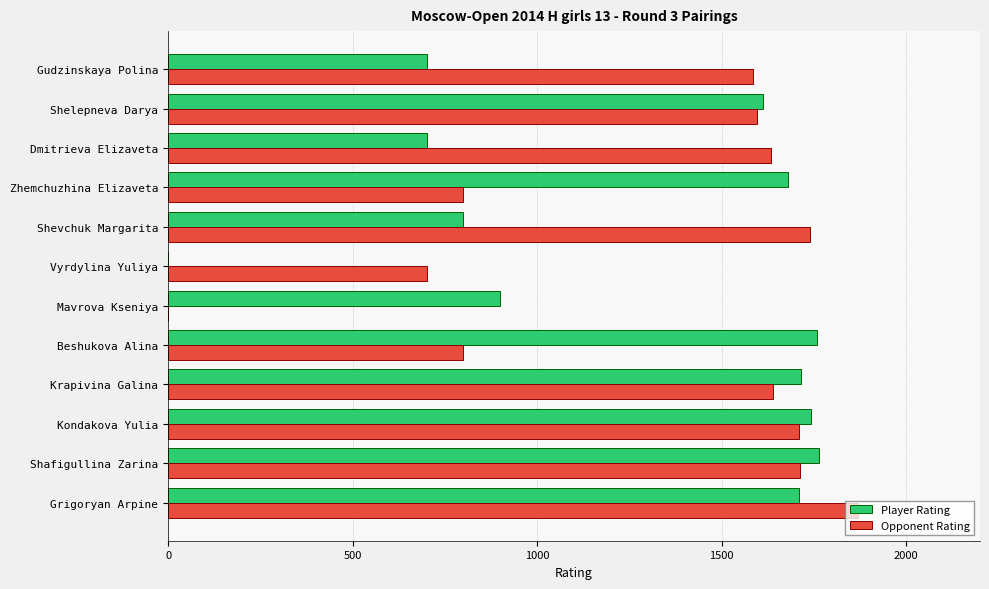

What is the sum of the Opponent Rating values at Beshukova Alina and Shelepneva Darya?

2396